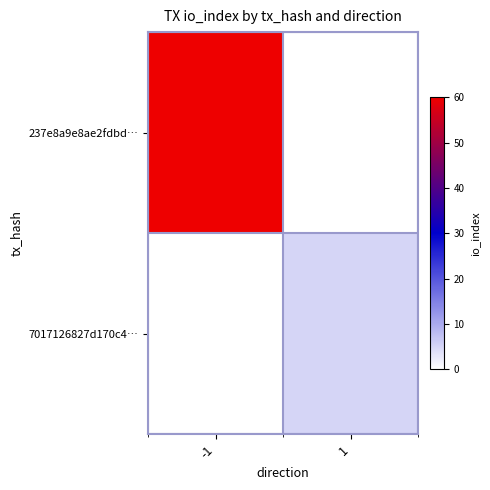

List the labels in order of 237e8a9e8ae2fdbd… value, smallest first.

-1, 1